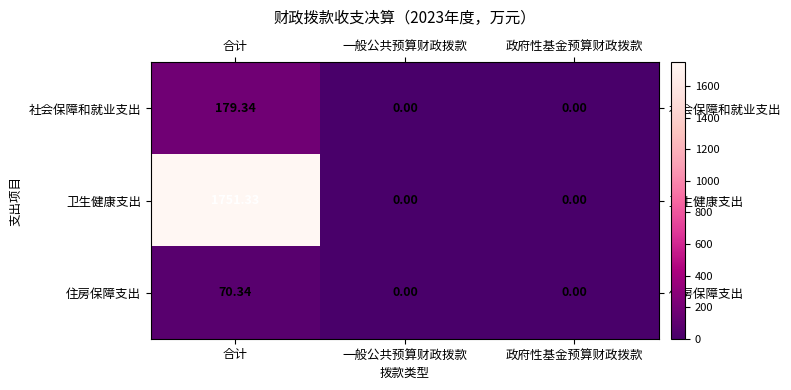

How many series are shown in this chart?

3